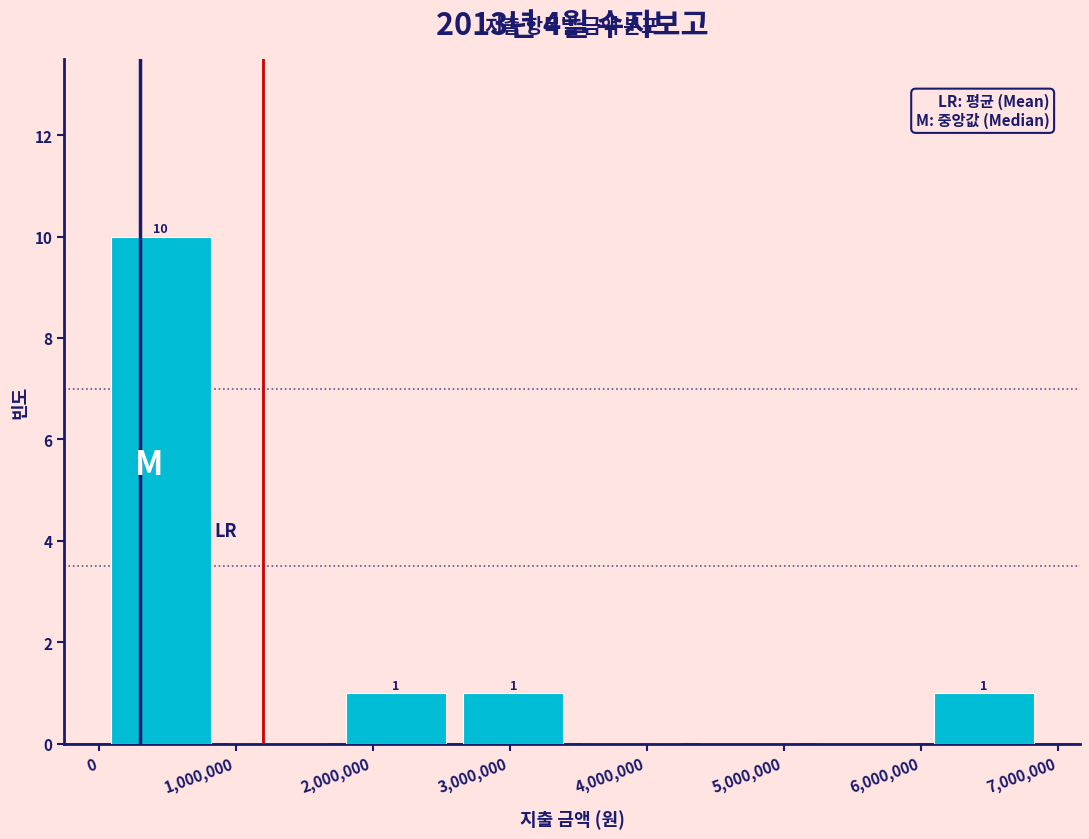

Over which range of the x-axis is the bar tallest?

0 to 900000